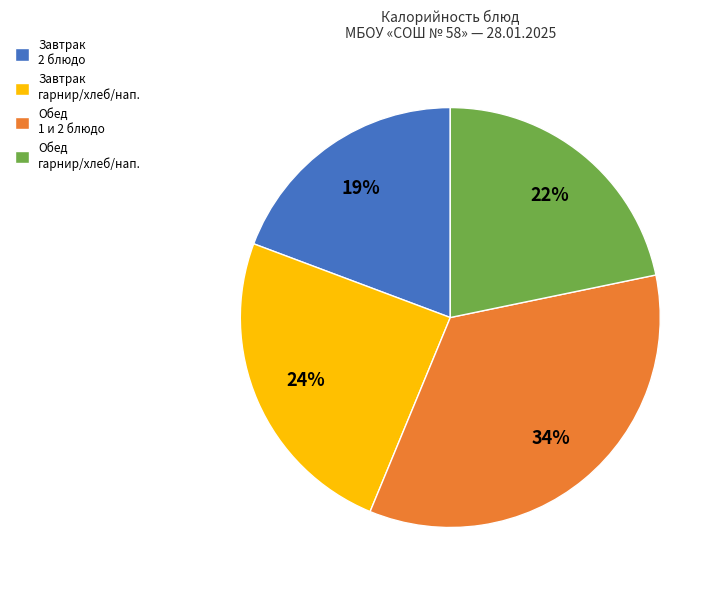

To the nearest percent, what portion does Обед гарнир/хлеб/нап. represent?

22%